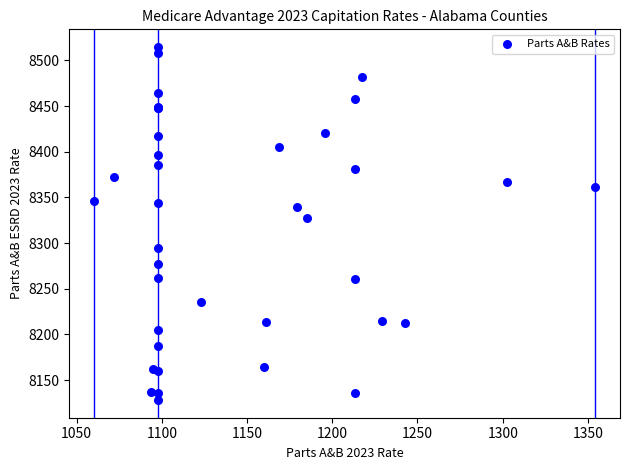

What Y value in the scatter plot is closest to 8321?

8327.6